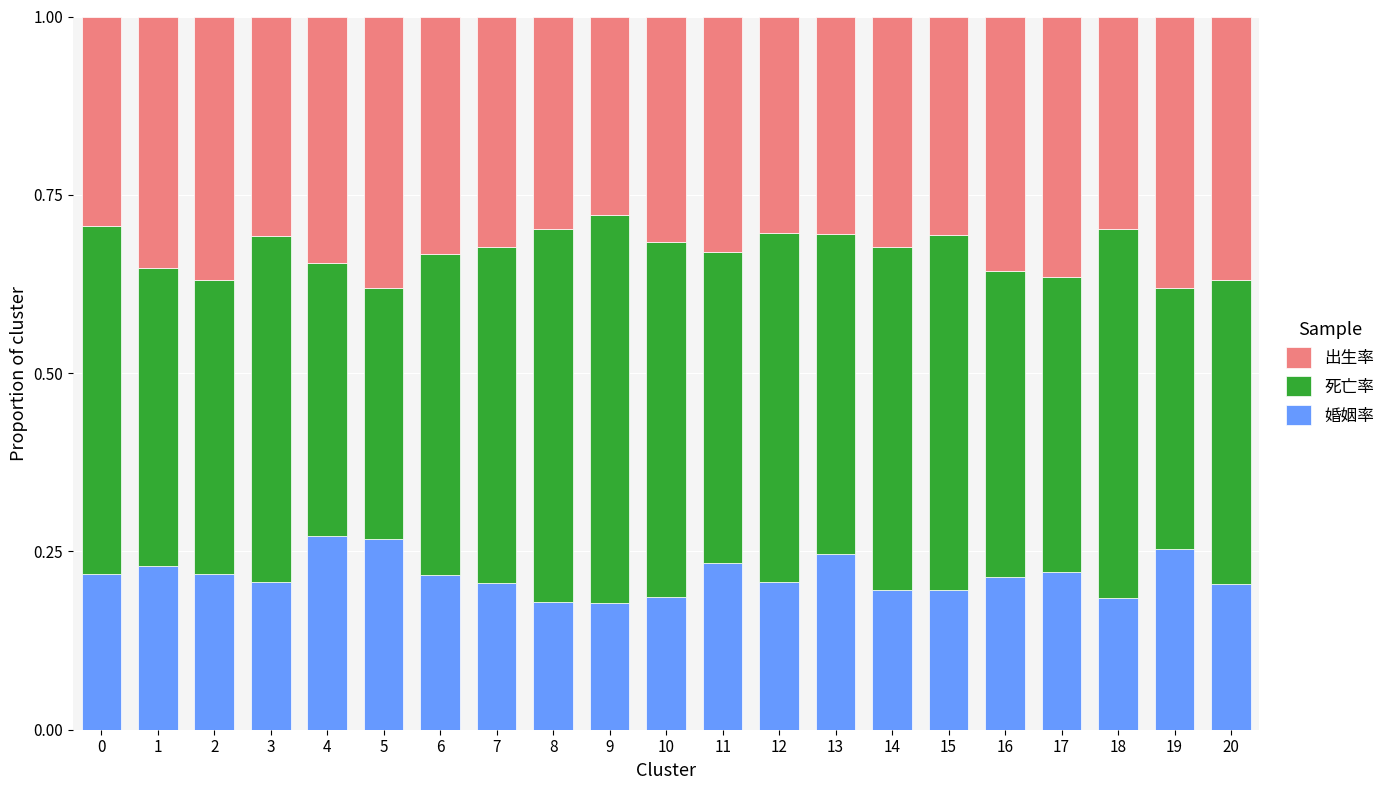

Count the 婚姻率 values in the range 0 to 1.

21